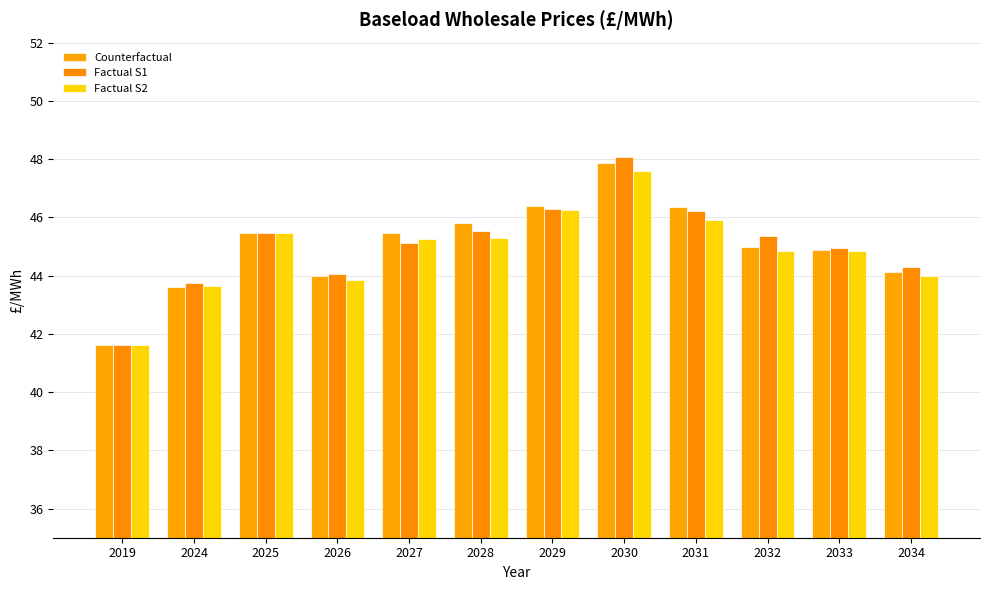

List the labels in order of Factual S2 value, largest first.

2030, 2029, 2031, 2025, 2028, 2027, 2032, 2033, 2034, 2026, 2024, 2019